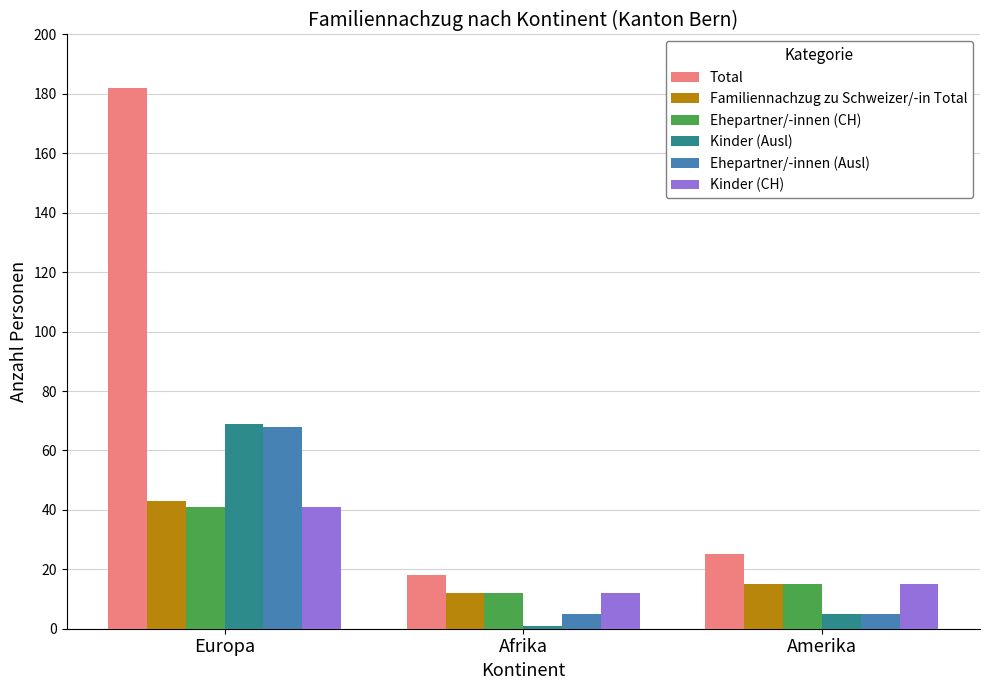

Is it true that Ehepartner/-innen (Ausl) equals 111 at Europa?

False